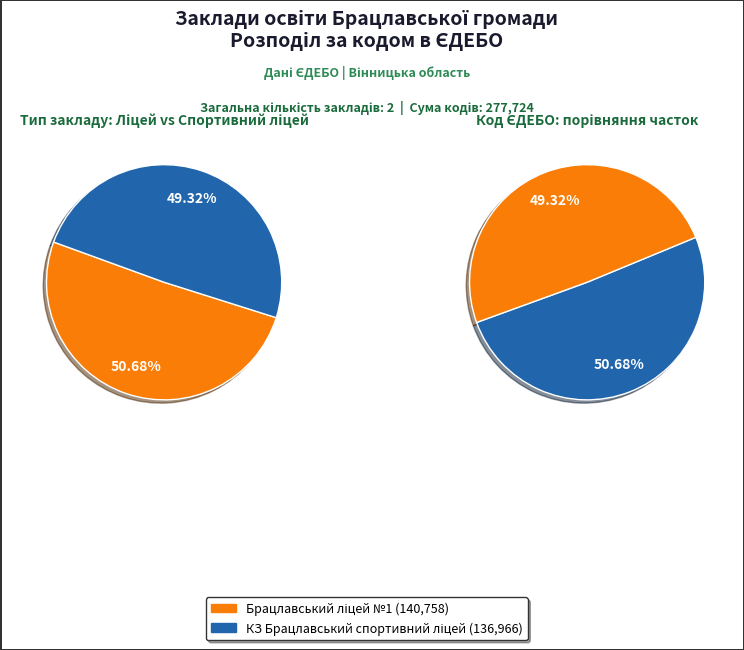

Combined, do Брацлавський ліцей №1 and КЗ Брацлавський спортивний ліцей account for over 50%?

Yes